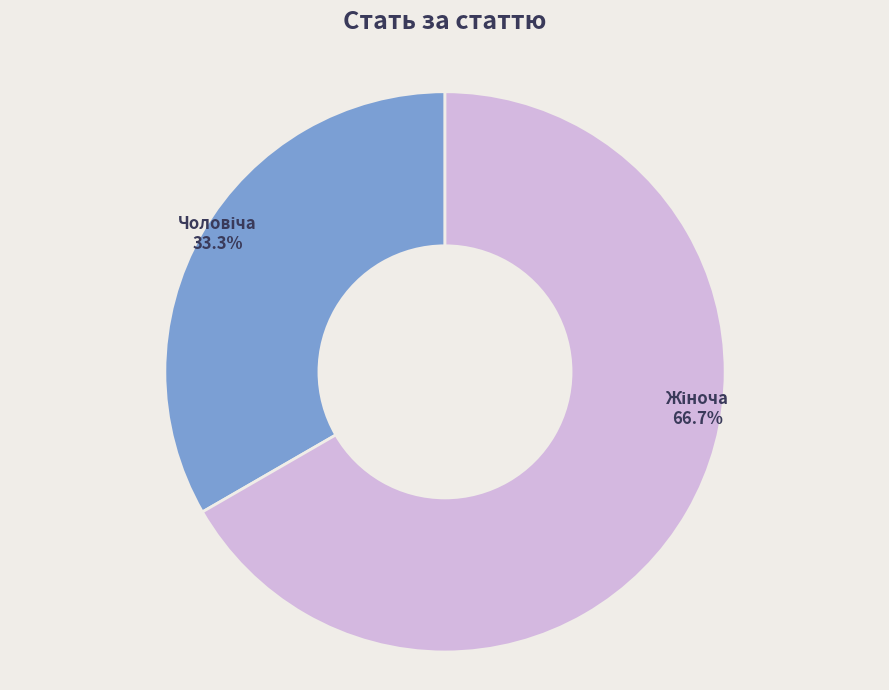

Is there any slice that represents more than half of the pie?

Yes